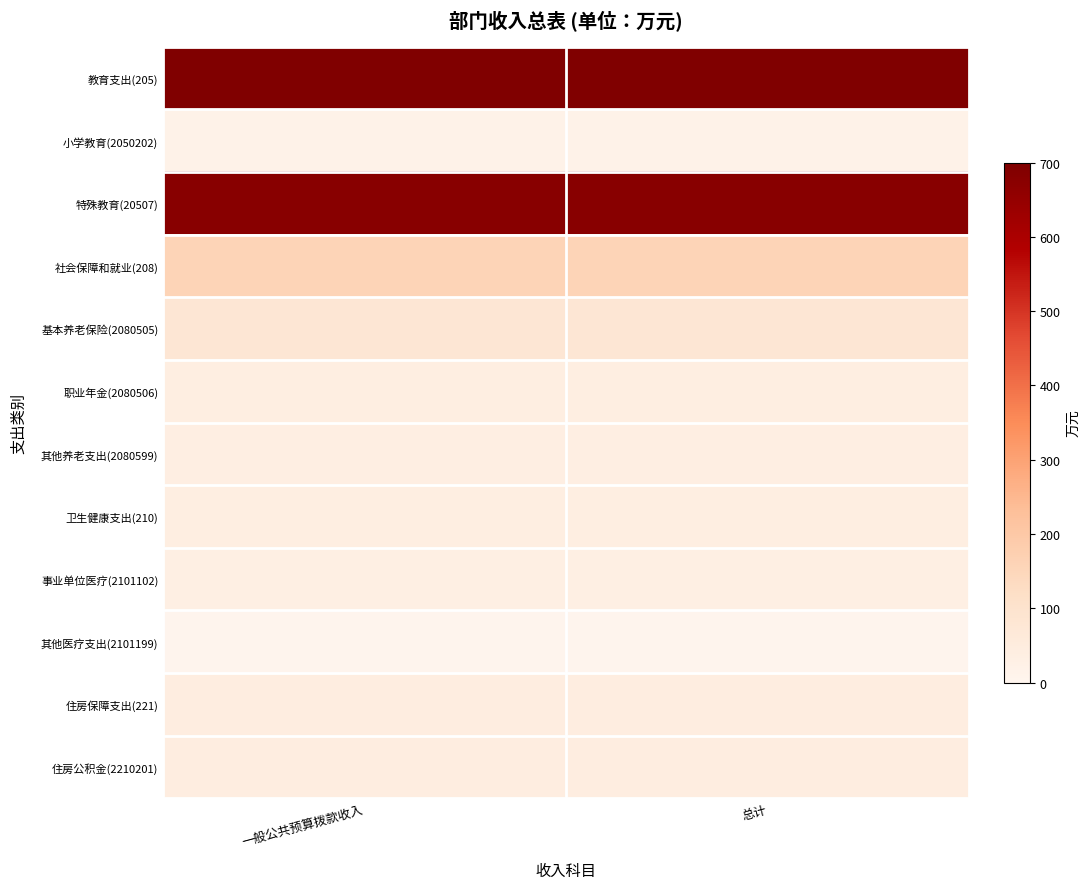

At which category is the sum across all series the highest?

一般公共预算拨款收入